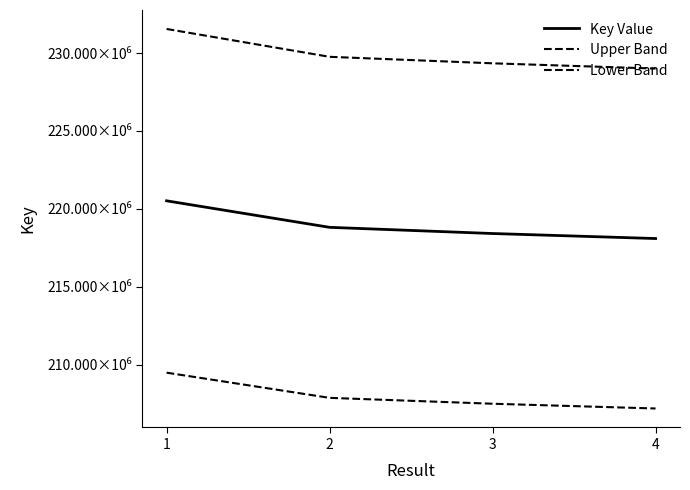

Is it true that Key Value equals 91422286.1 at 4?

False